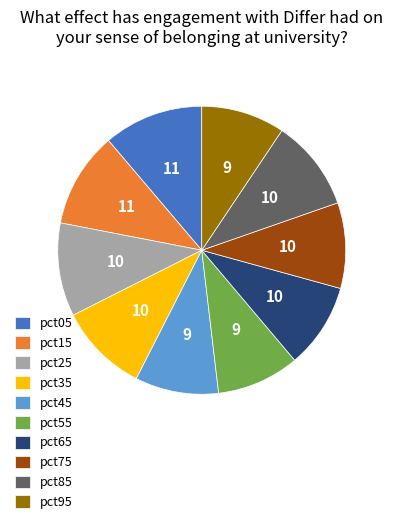

Which has a higher value, pct85 or pct95?

pct85